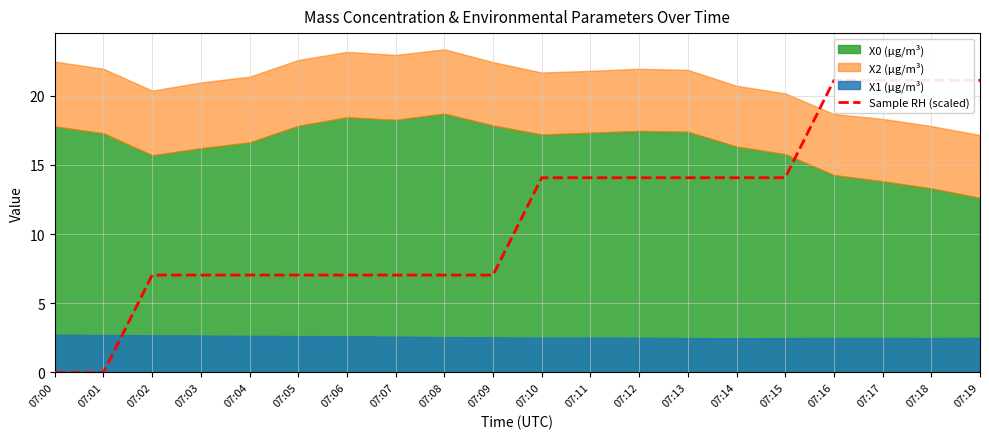

Is it true that the value at 07:15 is 7.6?

False